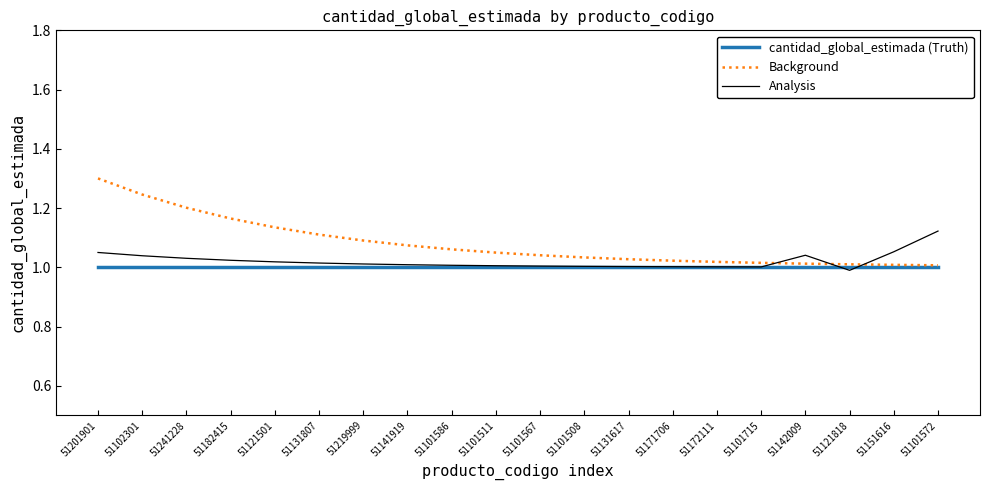

True or false: Background and Analysis cross at least once.

True